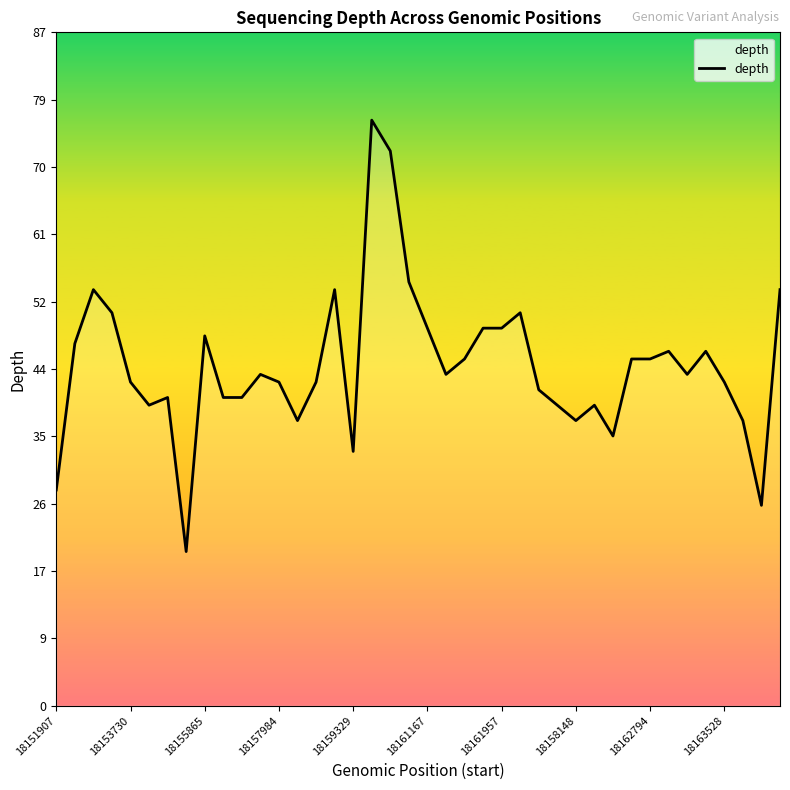

What is the smallest value displayed?

20